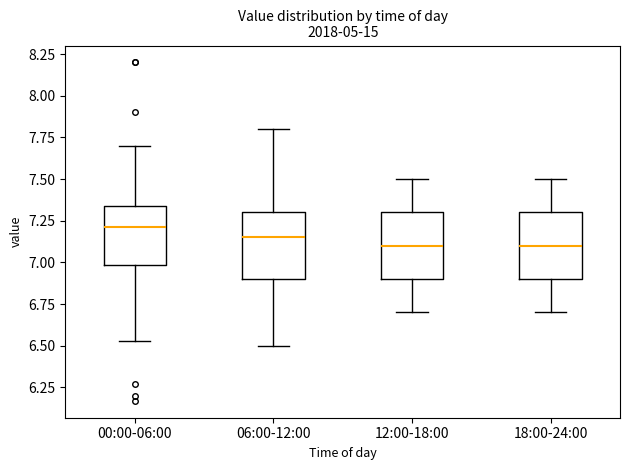

Reading left to right, read every box against the y-axis: the position of its median line, the range the box covers, and the ends of its whiskers. The values are not printed on the chart, so give them approximately, as read against the axis.

00:00-06:00: median 7.20, box 7.00 to 7.35, whiskers 6.55 to 7.70
06:00-12:00: median 7.15, box 6.90 to 7.30, whiskers 6.50 to 7.80
12:00-18:00: median 7.10, box 6.90 to 7.30, whiskers 6.70 to 7.50
18:00-24:00: median 7.10, box 6.90 to 7.30, whiskers 6.70 to 7.50